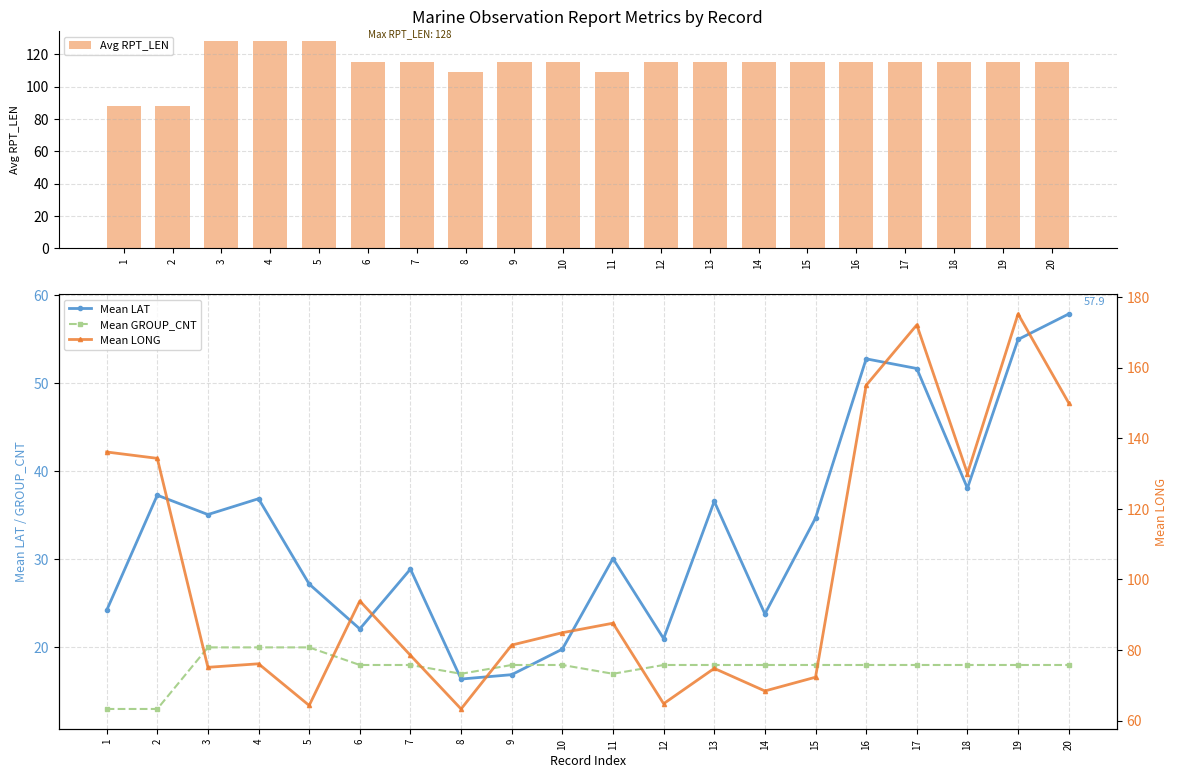

What is the difference between the Avg RPT_LEN values at 13 and 4?

13.0